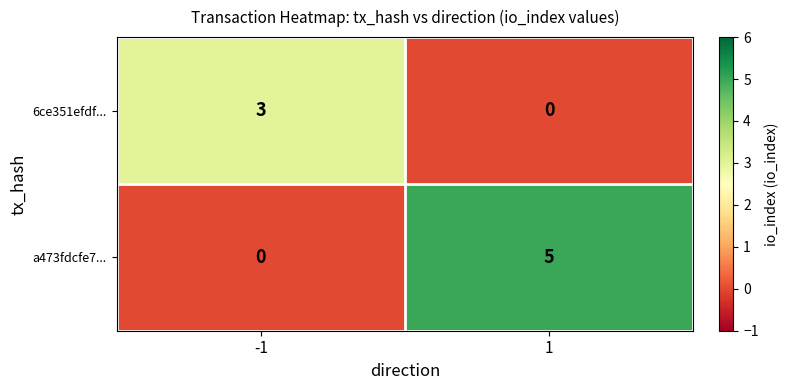

What is the sum of all 6ce351efdf... values?

3